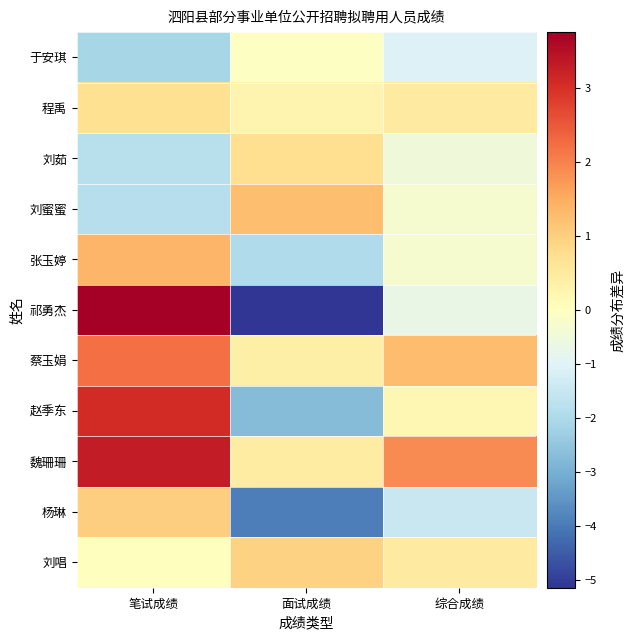

Reading left to right, extract all data points from this chart.

于安琪: 笔试成绩=-2.1	面试成绩=-0.0	综合成绩=-1.1
程禹: 笔试成绩=0.7	面试成绩=0.3	综合成绩=0.5
刘茹: 笔试成绩=-1.8	面试成绩=0.8	综合成绩=-0.5
刘蜜蜜: 笔试成绩=-1.8	面试成绩=1.3	综合成绩=-0.3
张玉婷: 笔试成绩=1.4	面试成绩=-1.9	综合成绩=-0.3
祁勇杰: 笔试成绩=3.8	面试成绩=-5.1	综合成绩=-0.7
蔡玉娟: 笔试成绩=2.2	面试成绩=0.4	综合成绩=1.3
赵季东: 笔试成绩=3.1	面试成绩=-2.7	综合成绩=0.2
魏珊珊: 笔试成绩=3.3	面试成绩=0.5	综合成绩=1.9
杨琳: 笔试成绩=1.0	面试成绩=-3.9	综合成绩=-1.5
刘唱: 笔试成绩=0.0	面试成绩=1.0	综合成绩=0.5